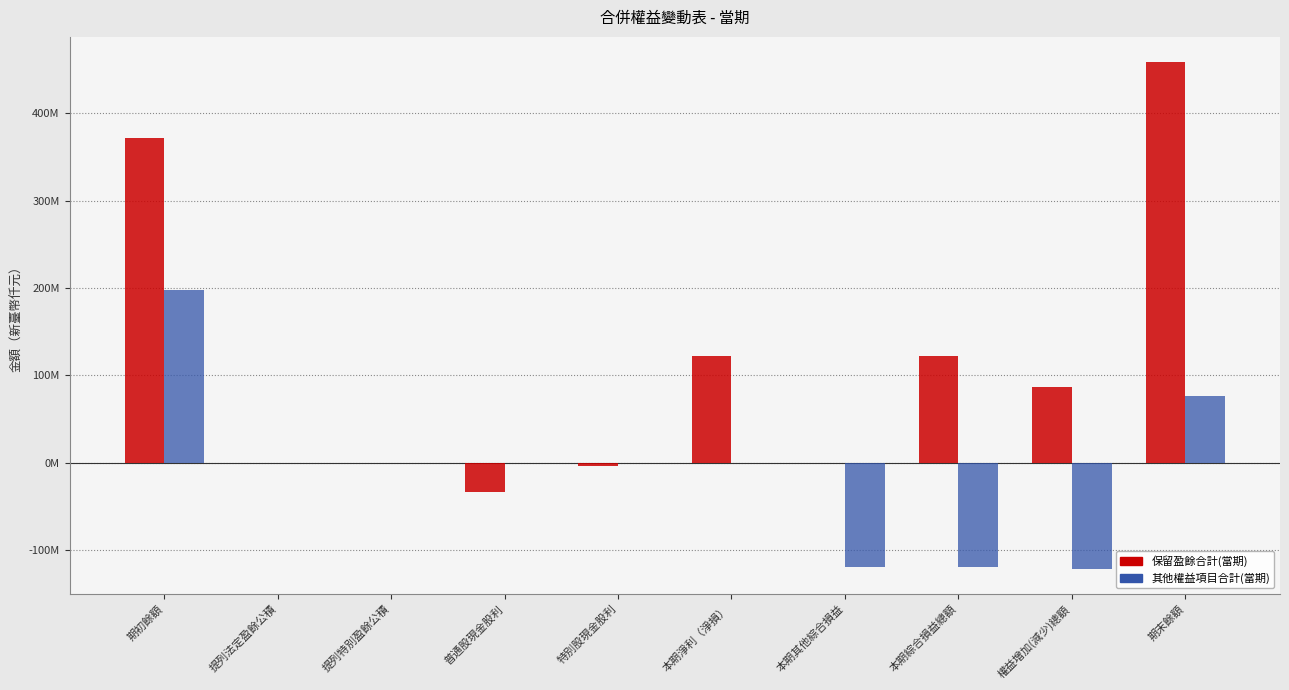

What position from the left is 本期淨利（淨損）?

6